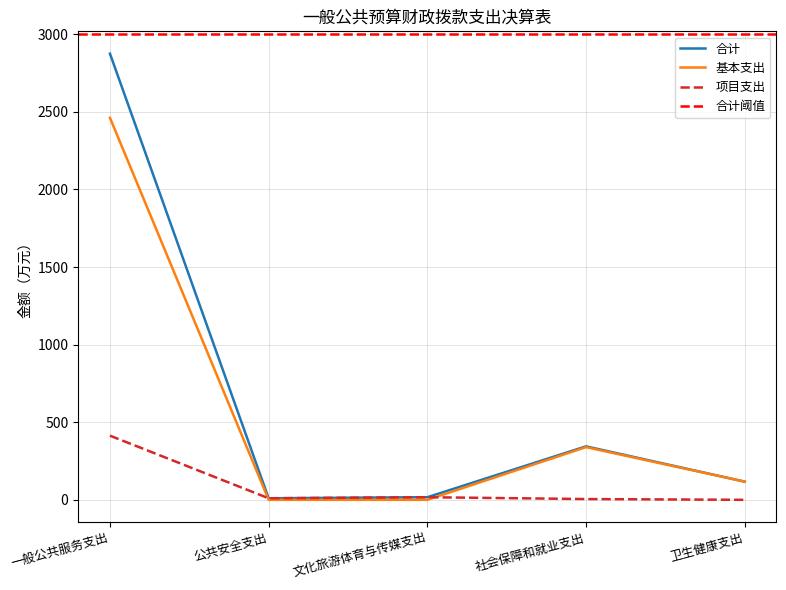

Is it true that 合计 equals 2874.8 at 一般公共服务支出?

True